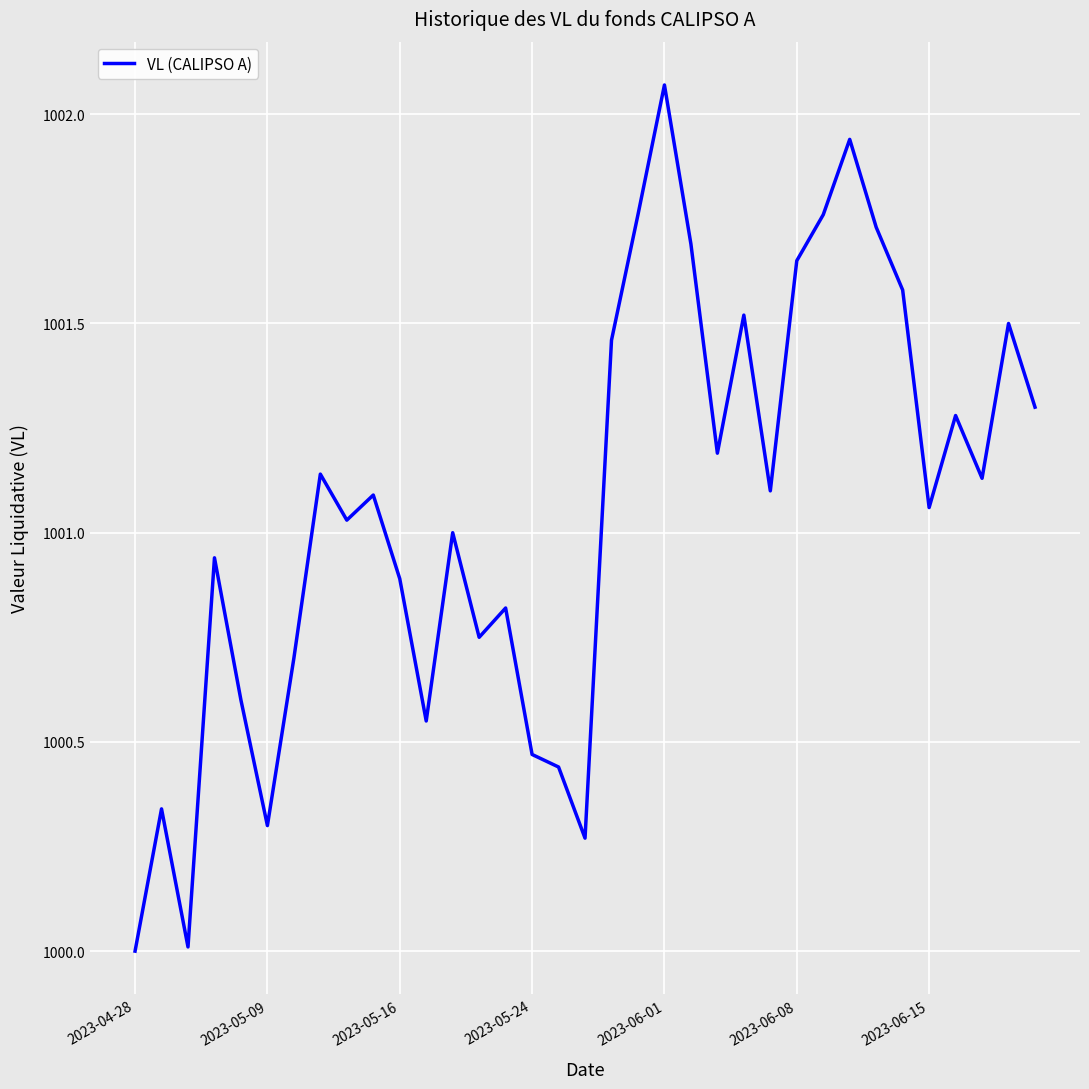

What is the minimum value shown in the chart?

1000.0